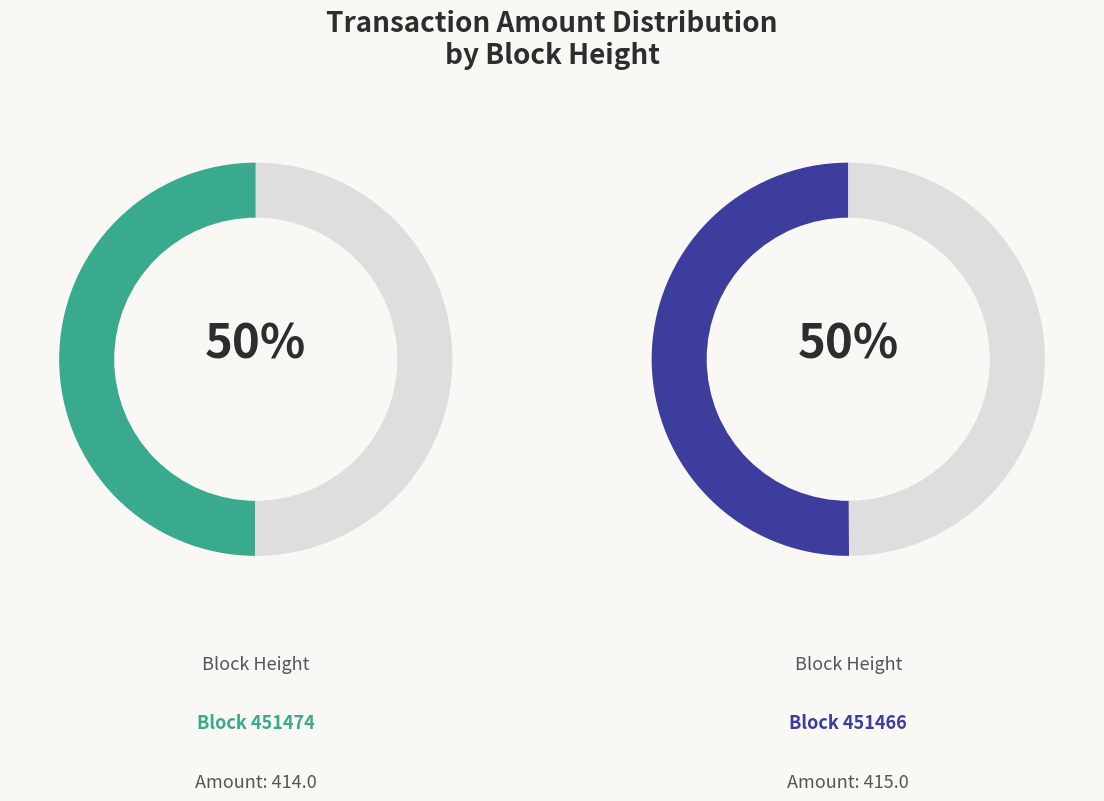

Rank the categories by value from highest to lowest.

451466, 451474